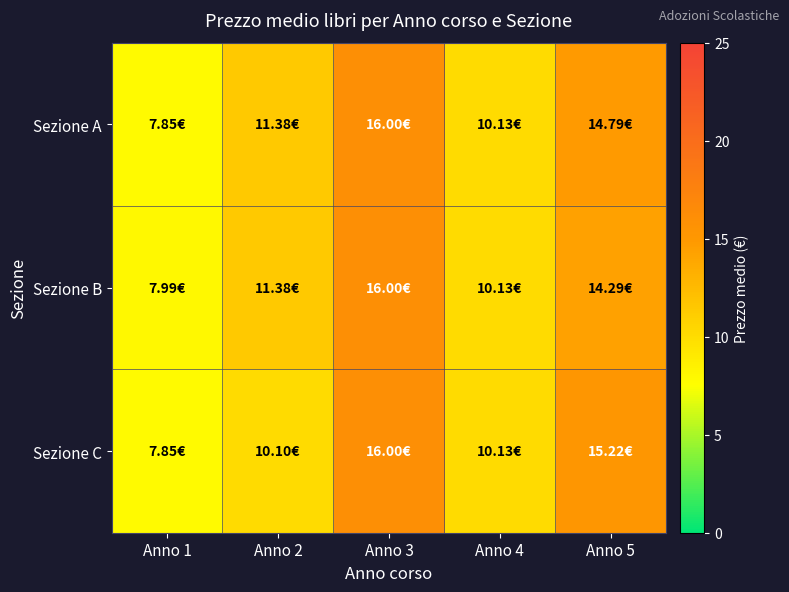

At which category is the sum across all series the highest?

Anno 3